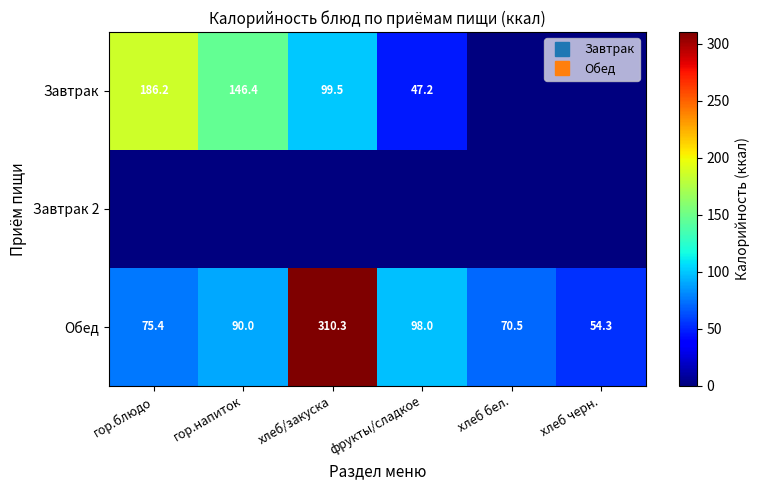

At фрукты/сладкое, list the series in order from largest to smallest.

Обед, Завтрак, Завтрак 2